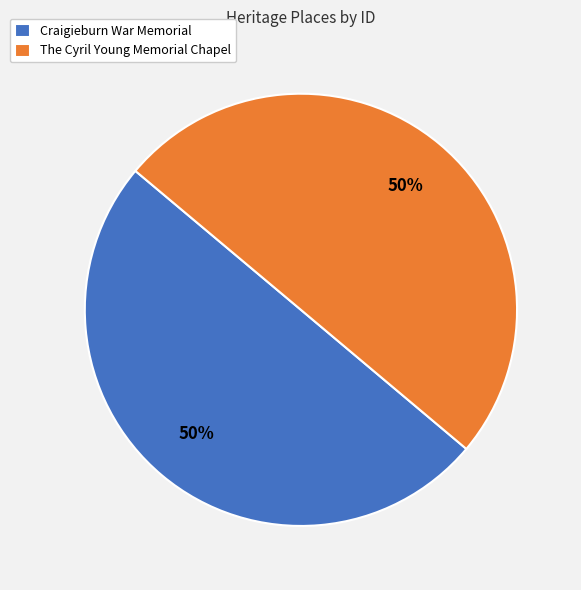

The The Cyril Young Memorial Chapel slice represents 50% of the pie. True or false?

True